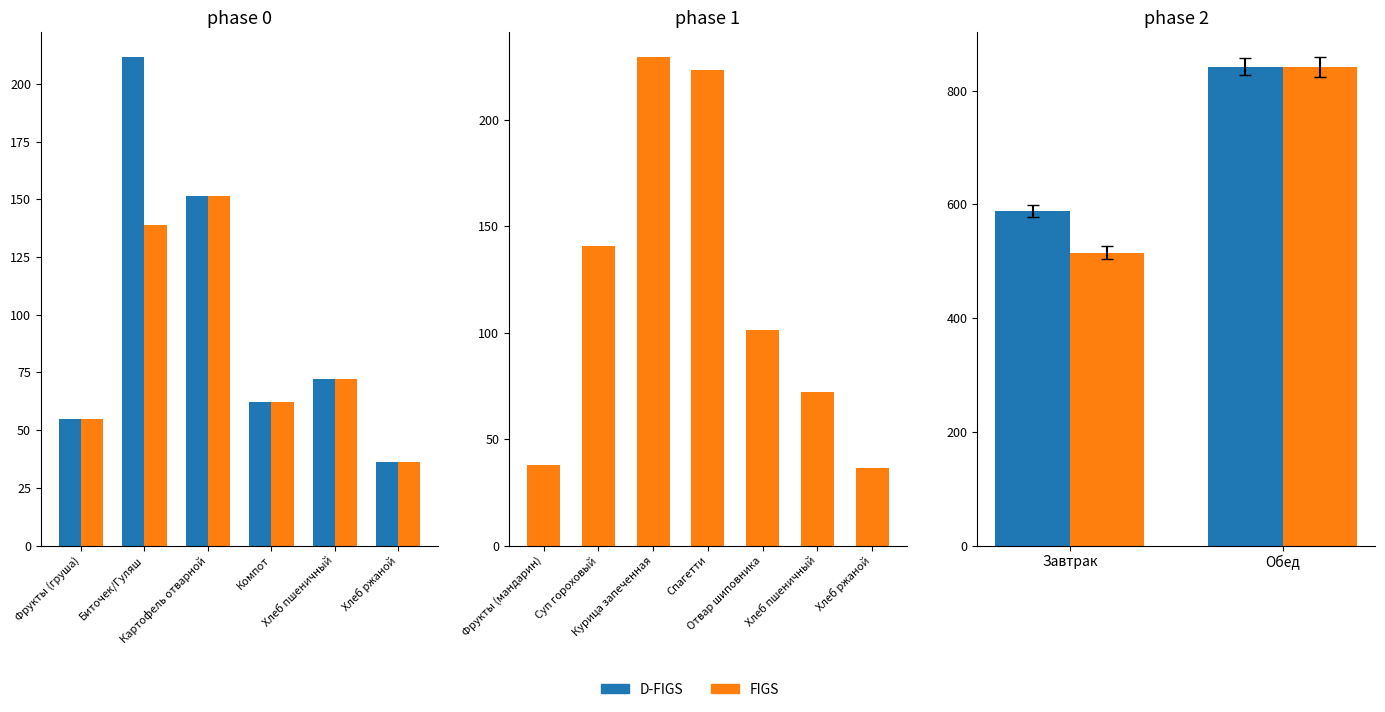

What is the difference between the maximum and minimum values in the D-FIGS series?

253.6